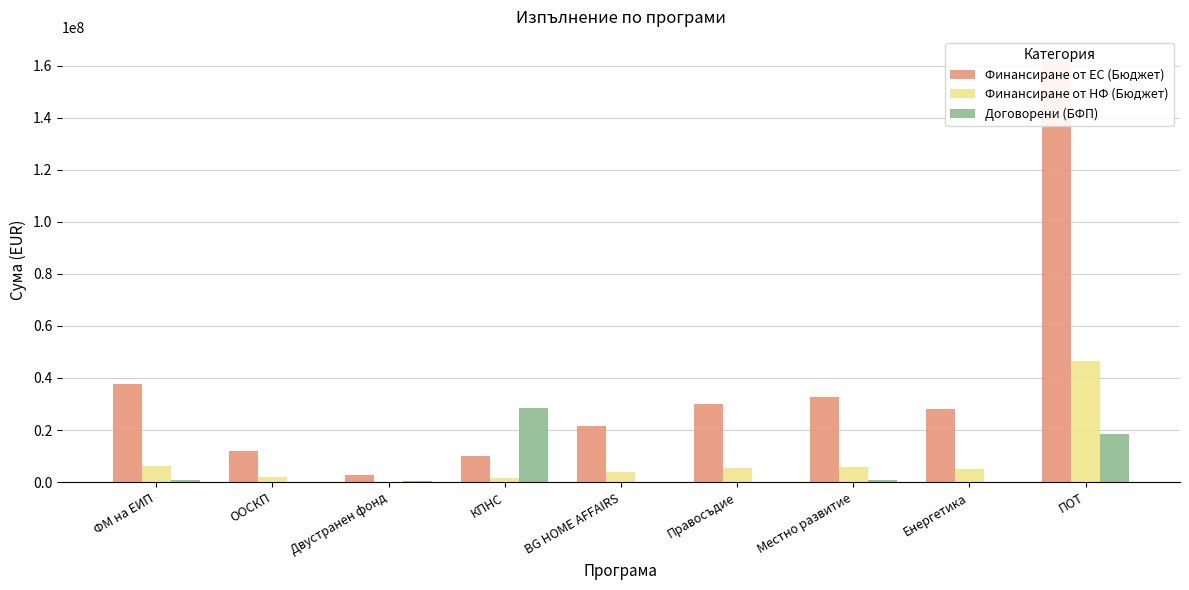

What is the sum of the Договорени (БФП) values at Местно развитие and BG HOME AFFAIRS?

980662.9